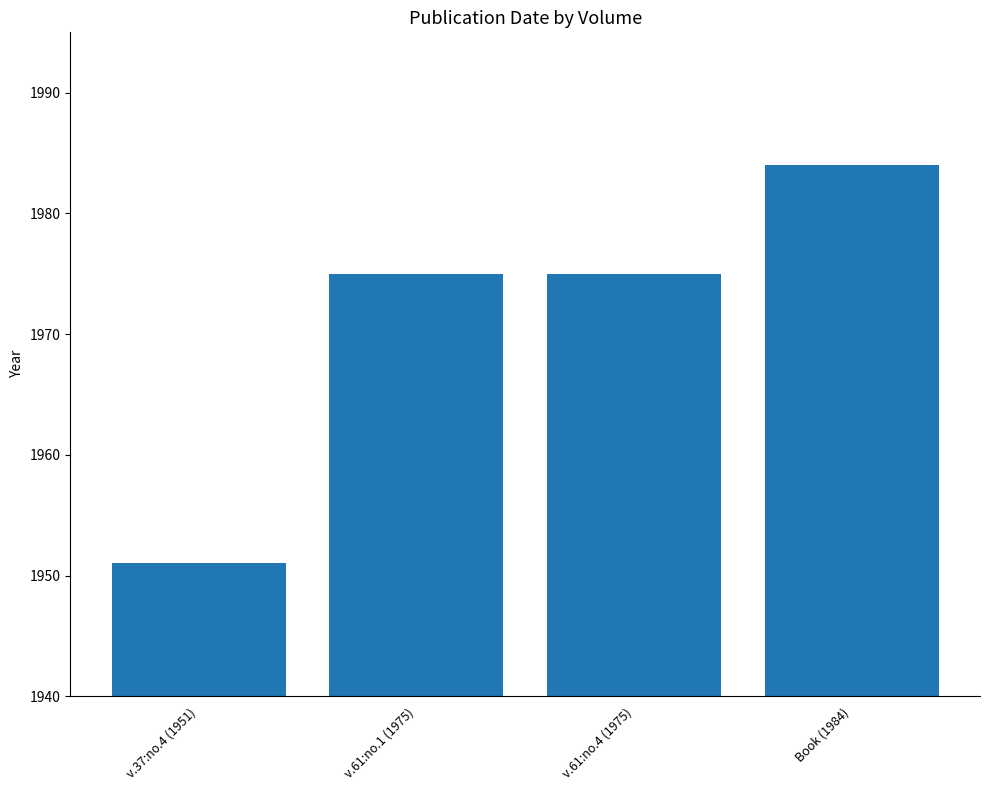

Reading left to right, list all the values displayed in this chart.

1951	1975	1975	1984